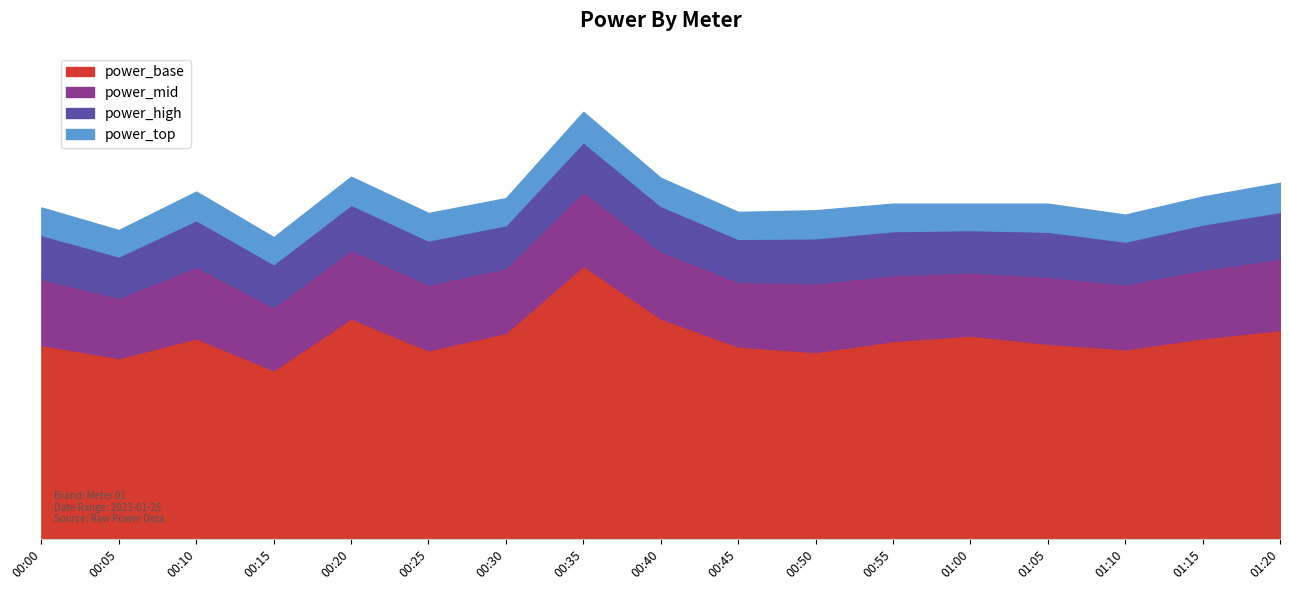

What is the approximate value of power_base at 00:25?

3.4